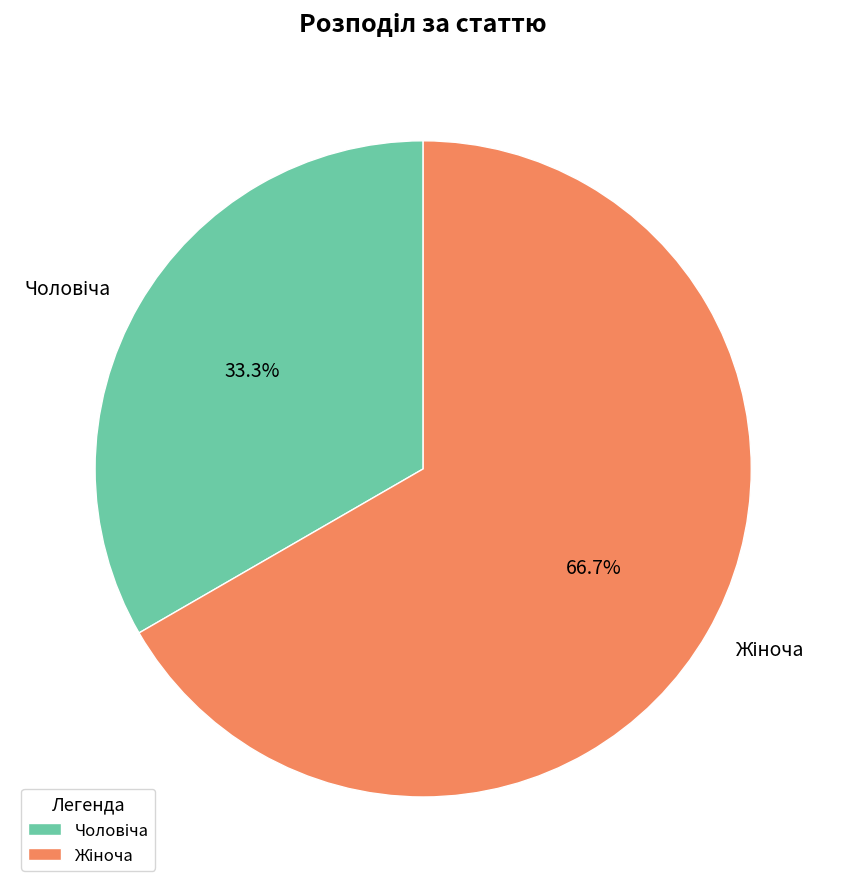

Is there a majority slice in this chart?

Yes